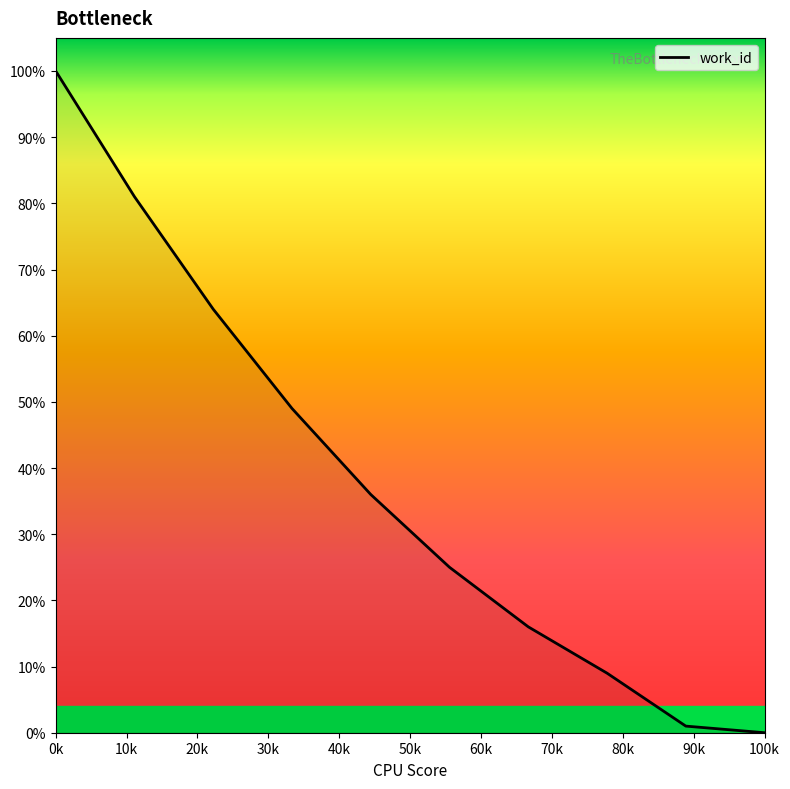

Is this an area chart (filled region under the line)?

Yes